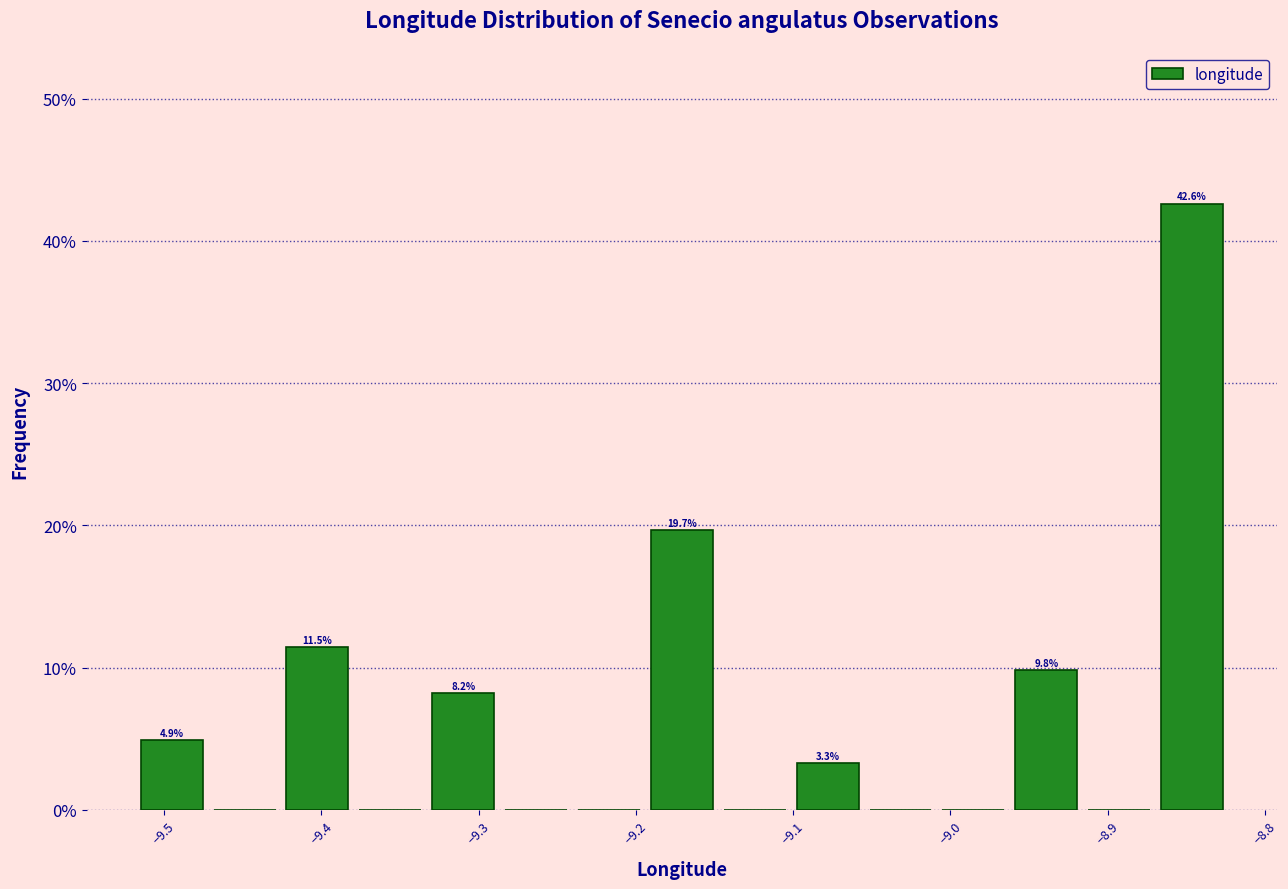

Over which range of the x-axis is the bar tallest?

-8.87 to -8.82